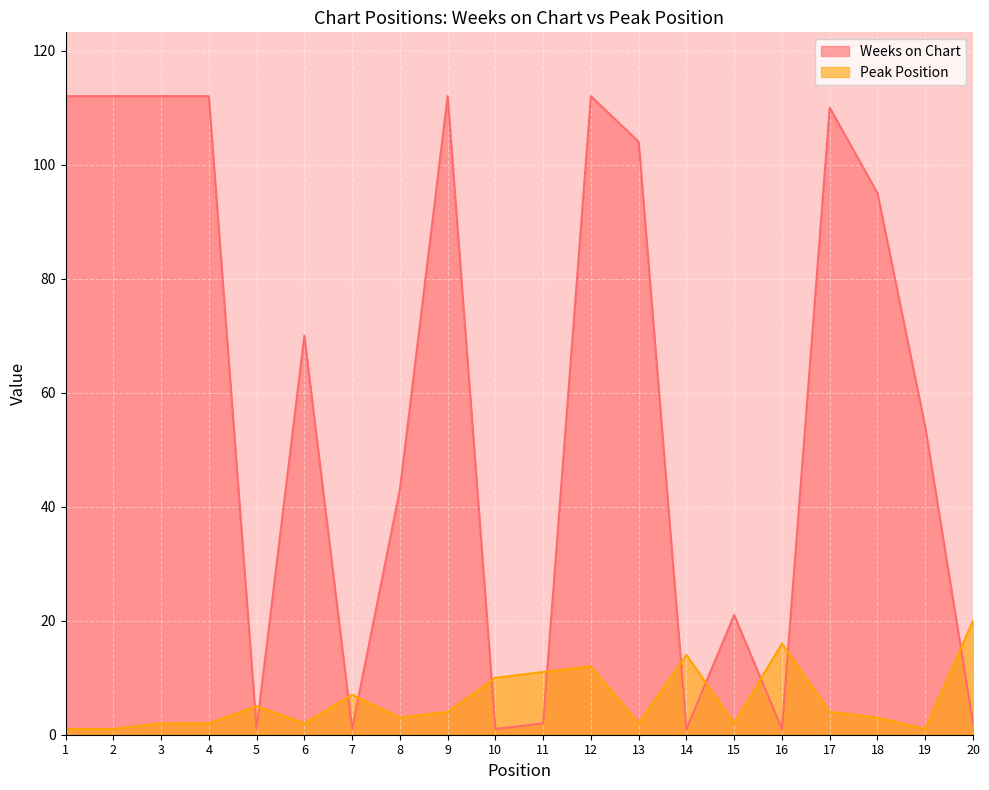

Which has a higher value, 4 or 19?

4